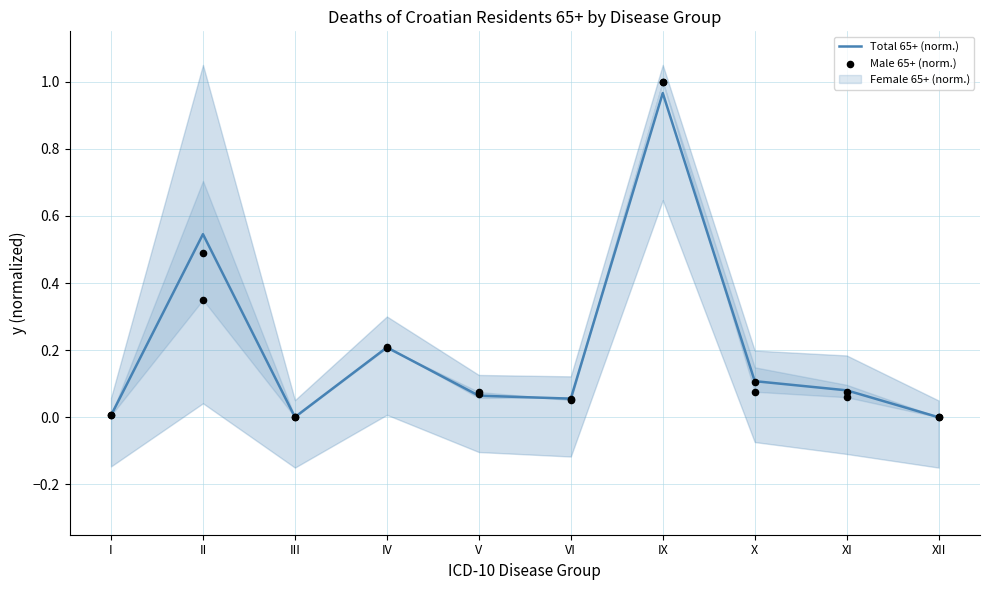

The Total 65+ (norm.) series shows -0.5 at XII. True or false?

False